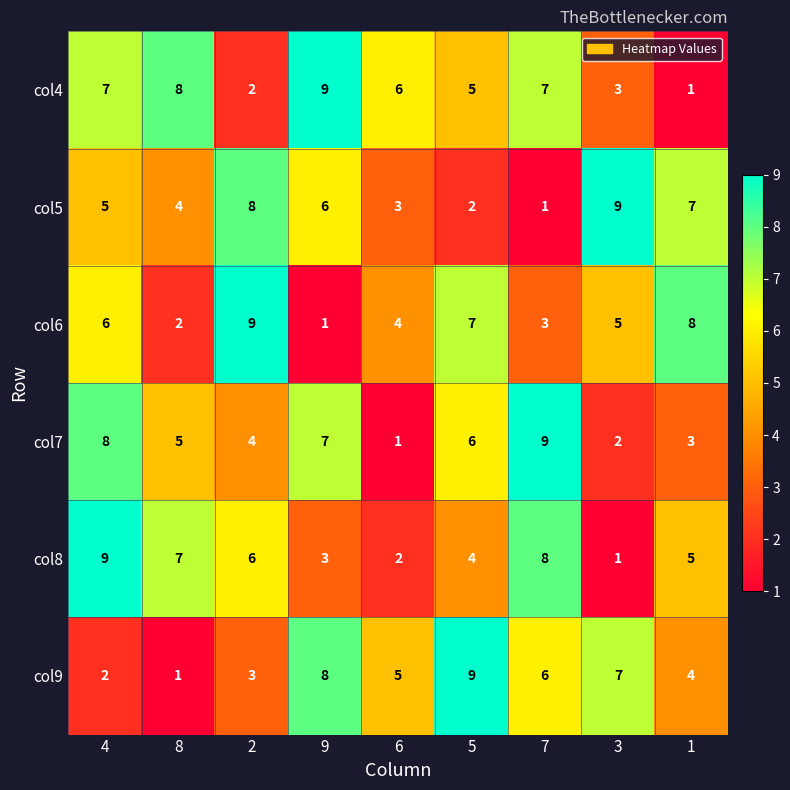

What is the highest value of the col5 series?

9